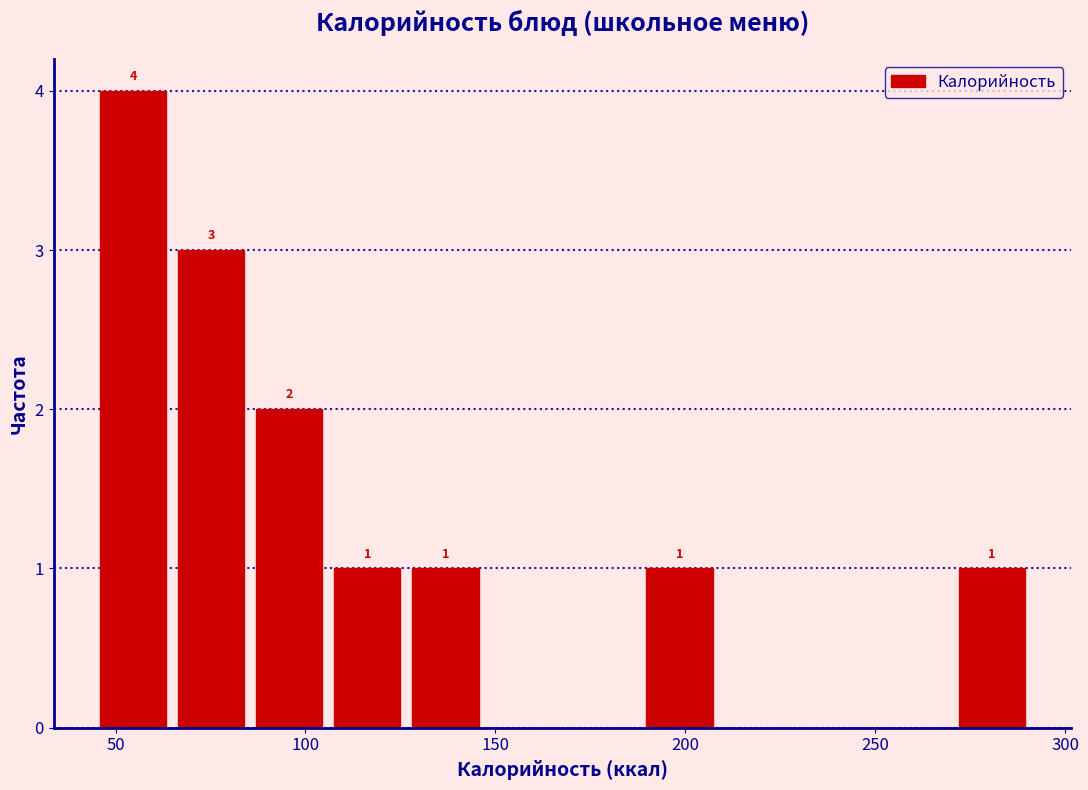

Which range on the x-axis has the tallest bar?

45 to 65